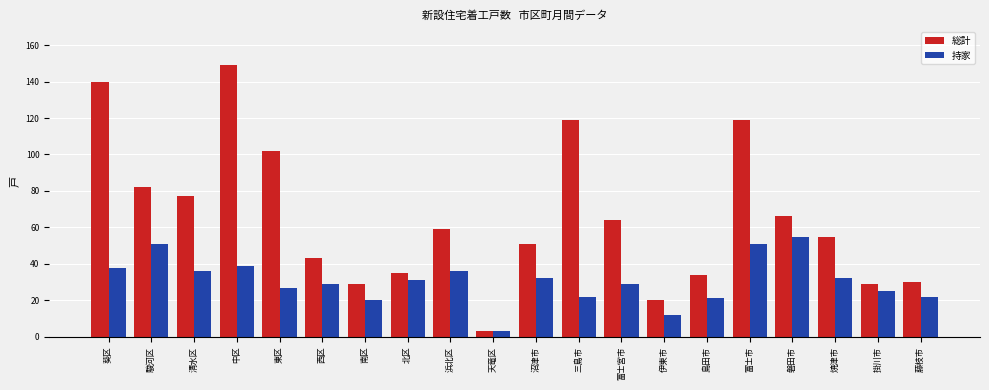

Which series has the widest spread of values?

総計